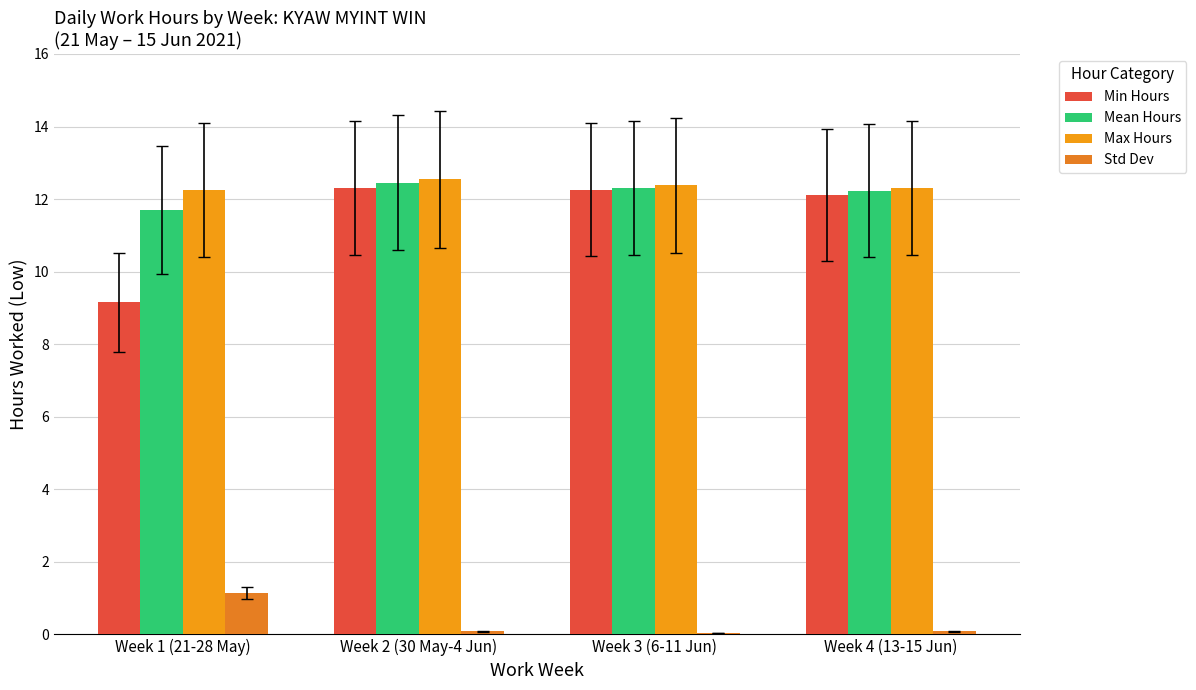

Count the number of categories in the chart.

4